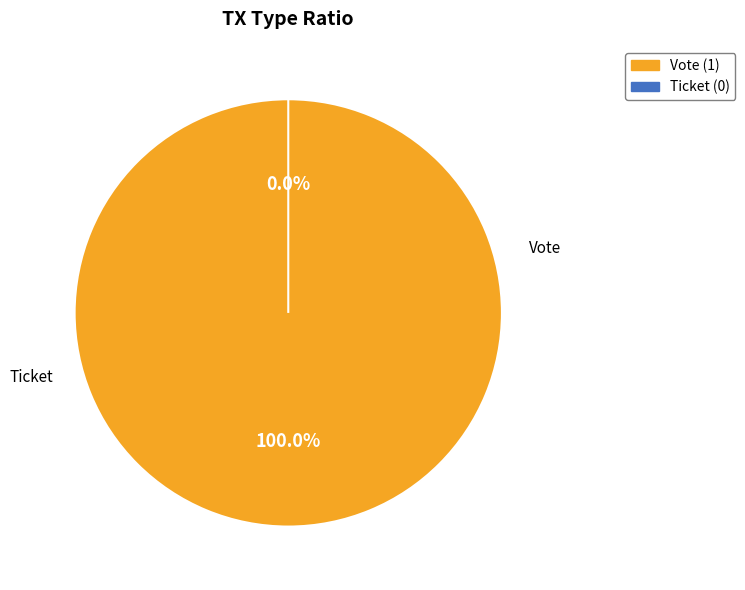

Is there any slice that represents more than half of the pie?

Yes